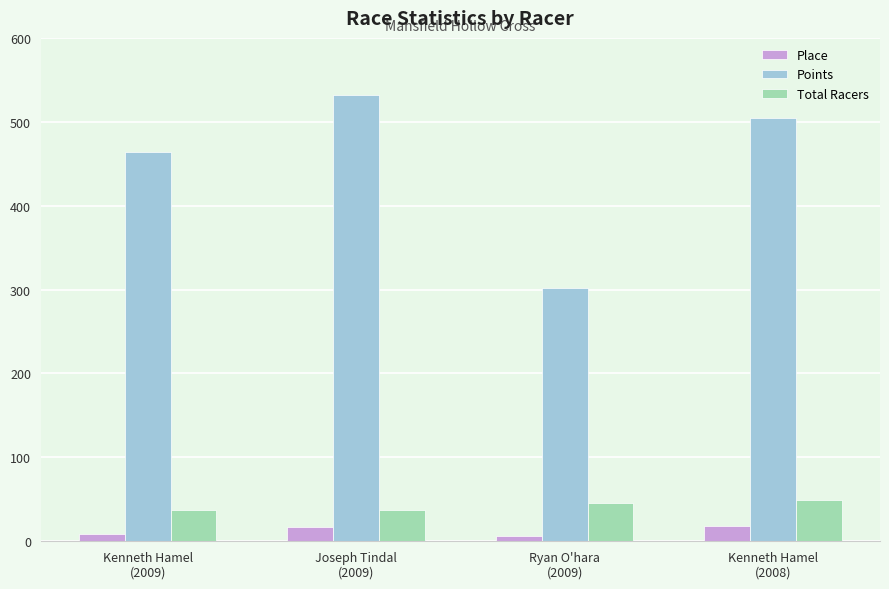

Which series has the largest range (max minus min)?

Points